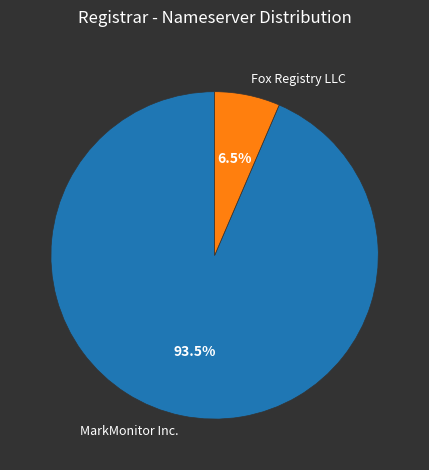

Is the sum of Fox Registry LLC and MarkMonitor Inc. greater than half?

Yes